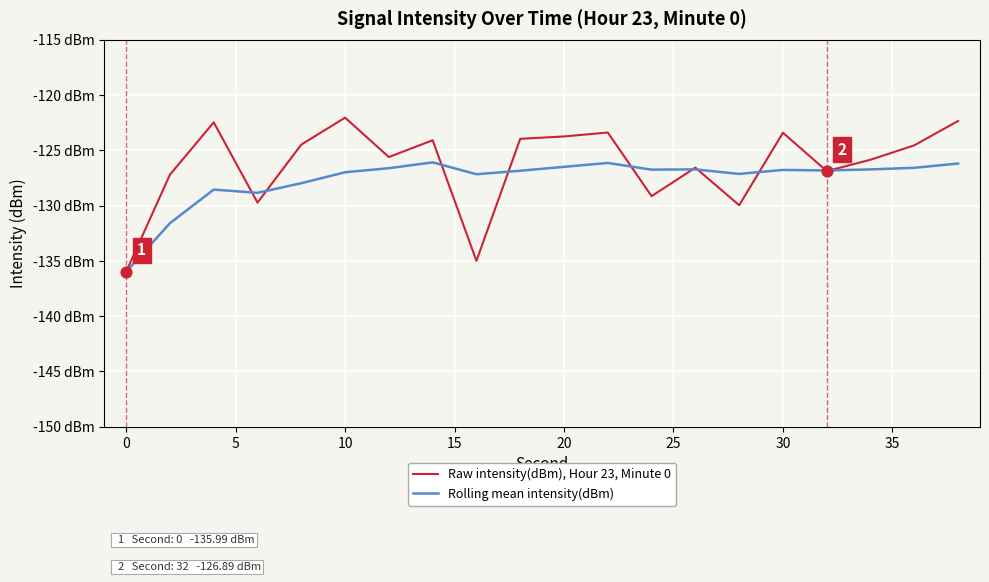

What are all the series names shown in the legend?

Raw intensity(dBm), Hour 23, Minute 0, Rolling mean intensity(dBm)